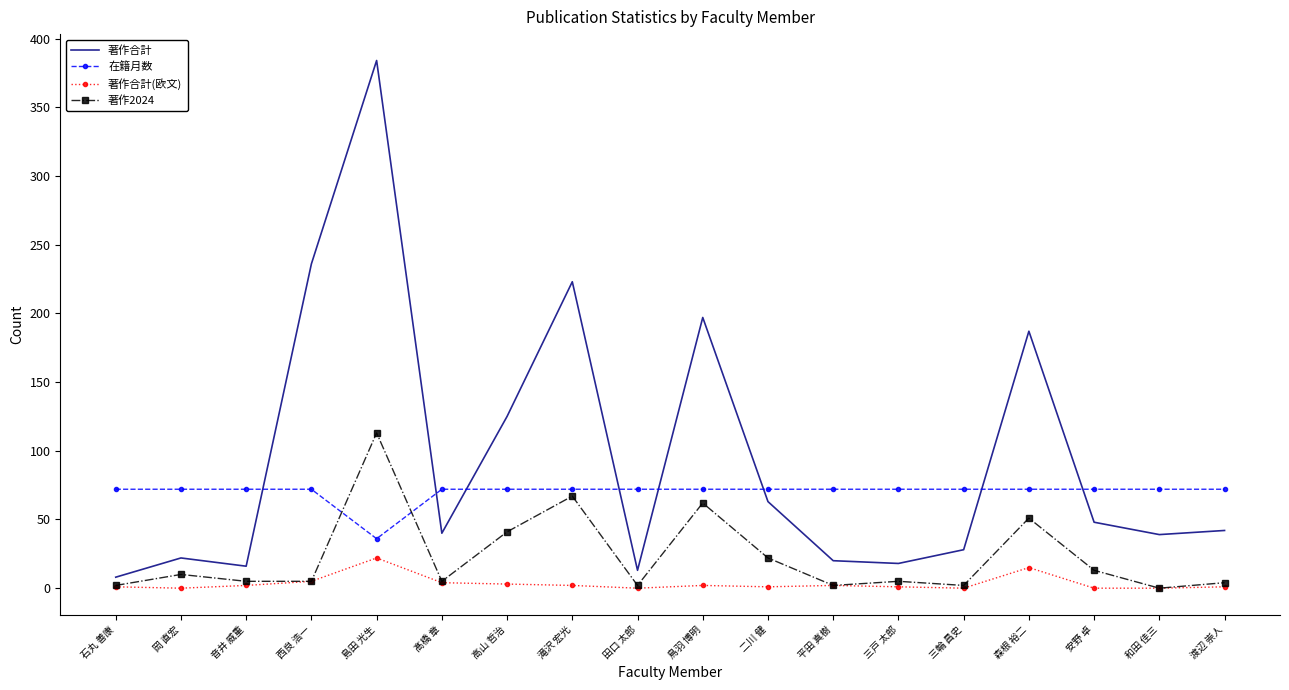

Is it true that 著作合計 equals 18 at 三戸 太郎?

True